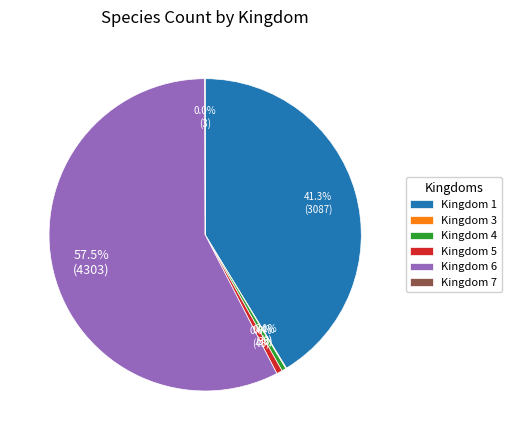

What percentage do Kingdom 4 and Kingdom 5 together represent?

1.0%